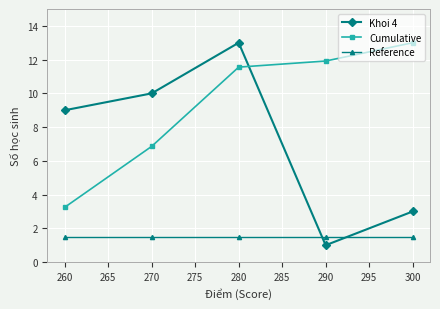

Is this an area chart (filled region under the line)?

No